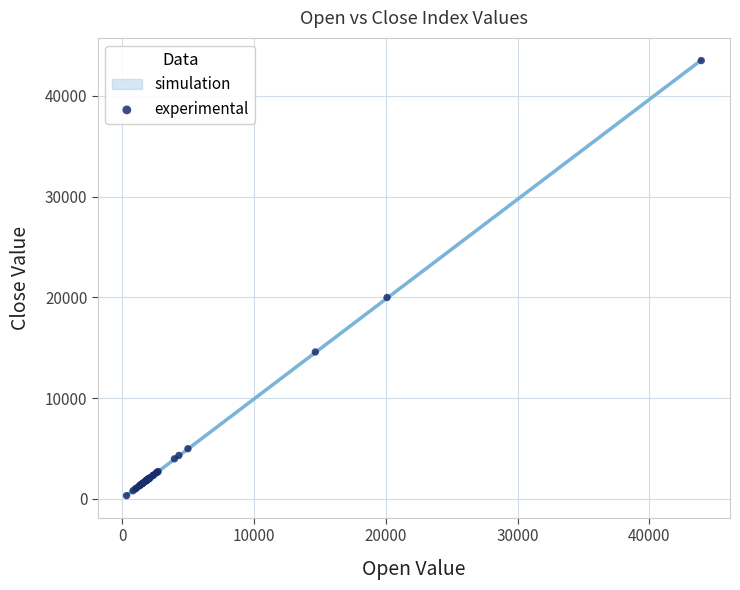

What Y value in the scatter plot is closest to 21917?

19990.8